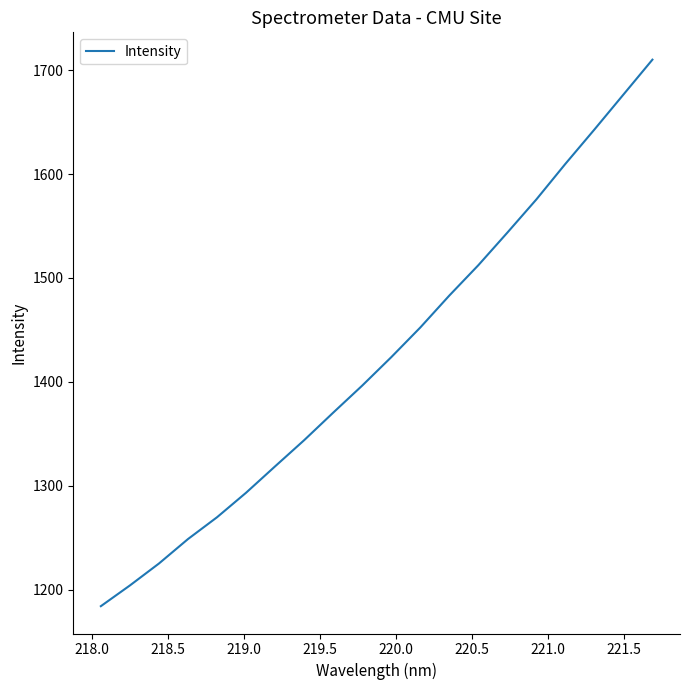

What is the greatest value displayed?

1710.2